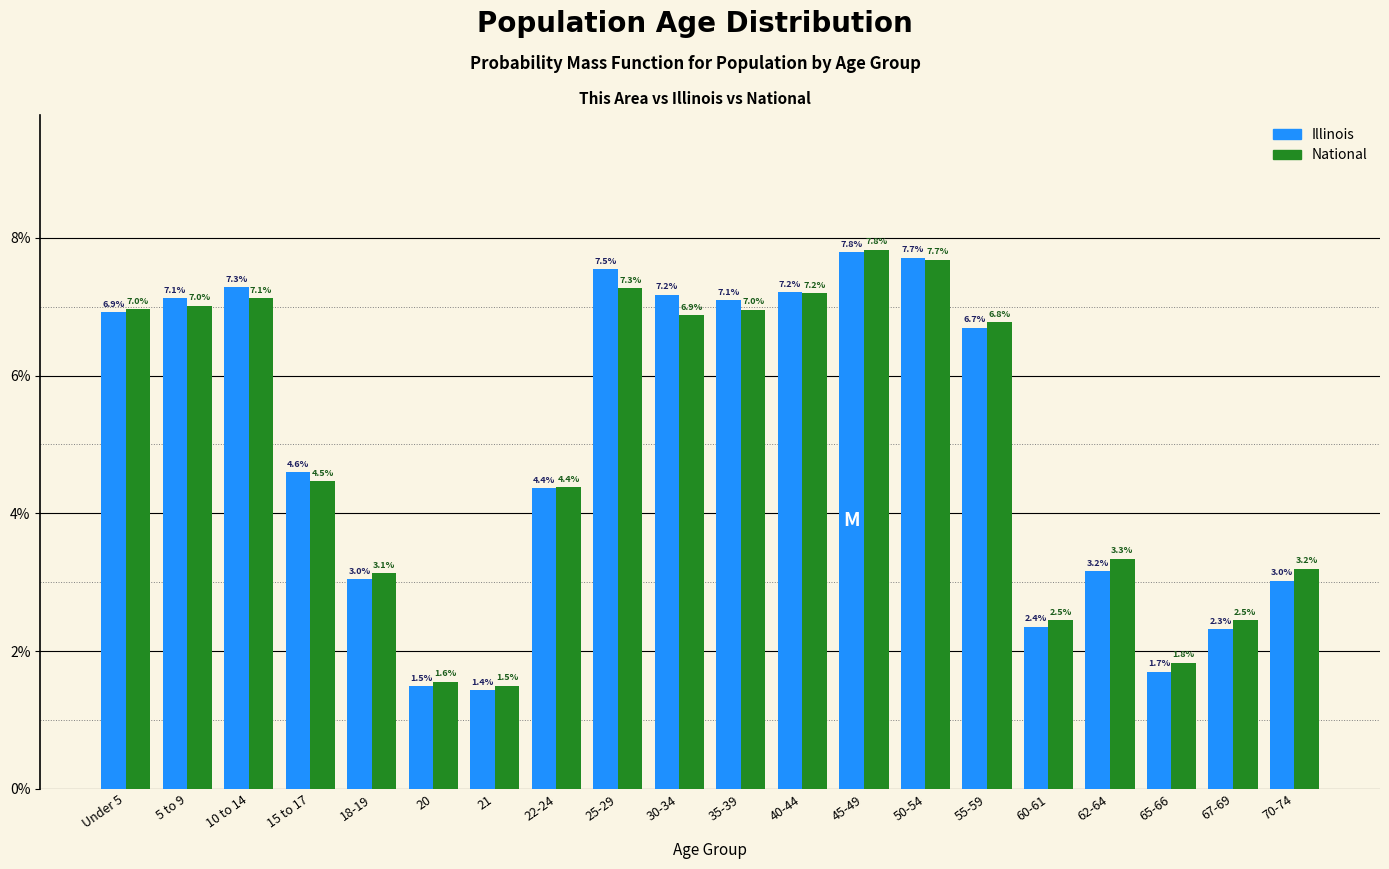

Reading left to right, list all the values displayed in this chart.

Illinois: 6.9	7.1	7.3	4.6	3.0	1.5	1.4	4.4	7.5	7.2	7.1	7.2	7.8	7.7	6.7	2.4	3.2	1.7	2.3	3.0
National: 7.0	7.0	7.1	4.5	3.1	1.6	1.5	4.4	7.3	6.9	7.0	7.2	7.8	7.7	6.8	2.5	3.3	1.8	2.5	3.2